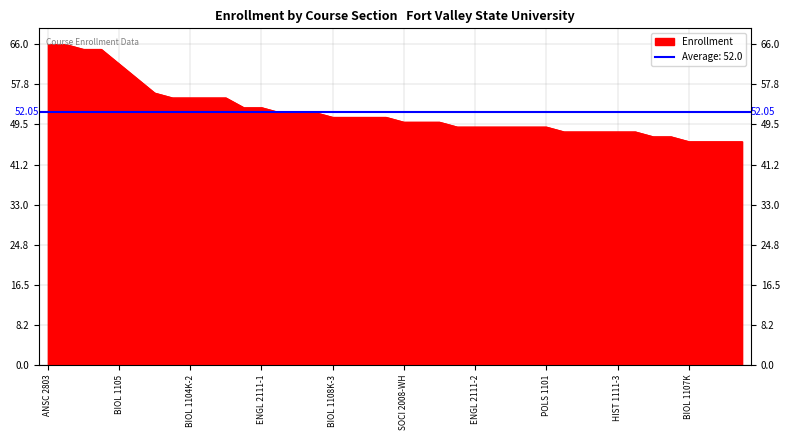

What is the ratio of the value at SOCI 2008-WH to the value at ENGL 2111-4?

1.0